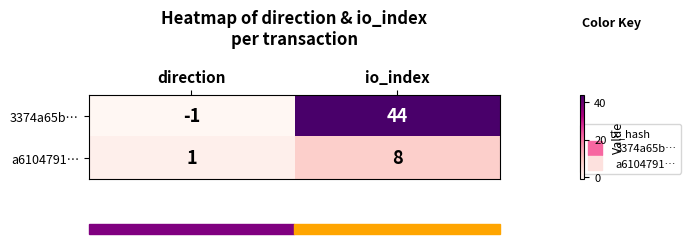

What is the sum of the 3374a65b… values at io_index and direction?

43